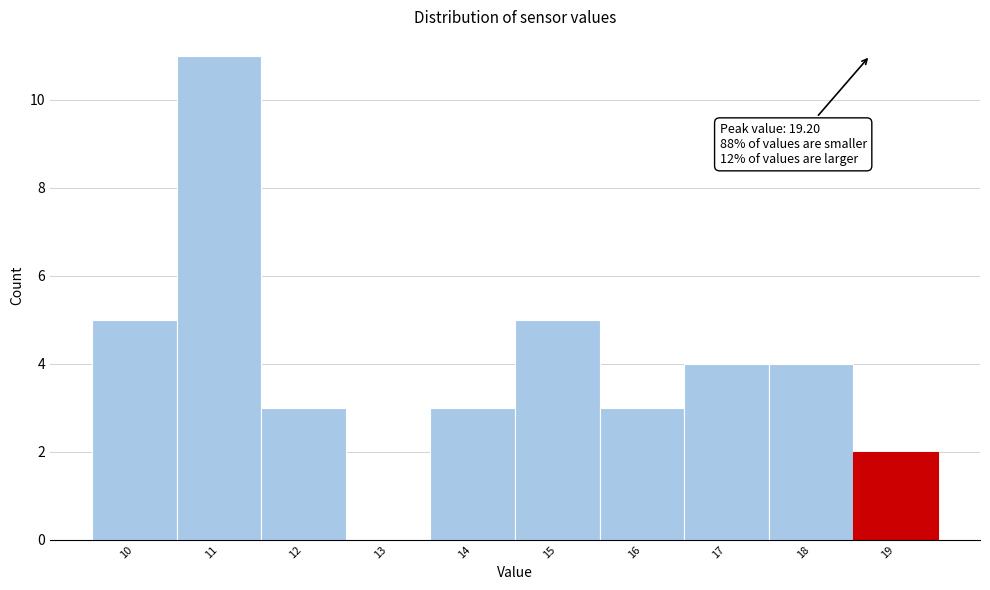

Reading left to right, transcribe all the data shown in this chart.

10=5	11=11	12=3	13=0	14=3	15=5	16=3	17=4	18=4	19=2